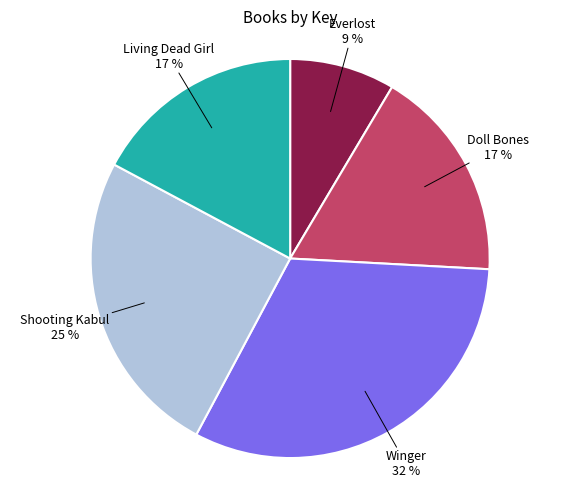

Which has a higher value, Everlost or Doll Bones?

Doll Bones